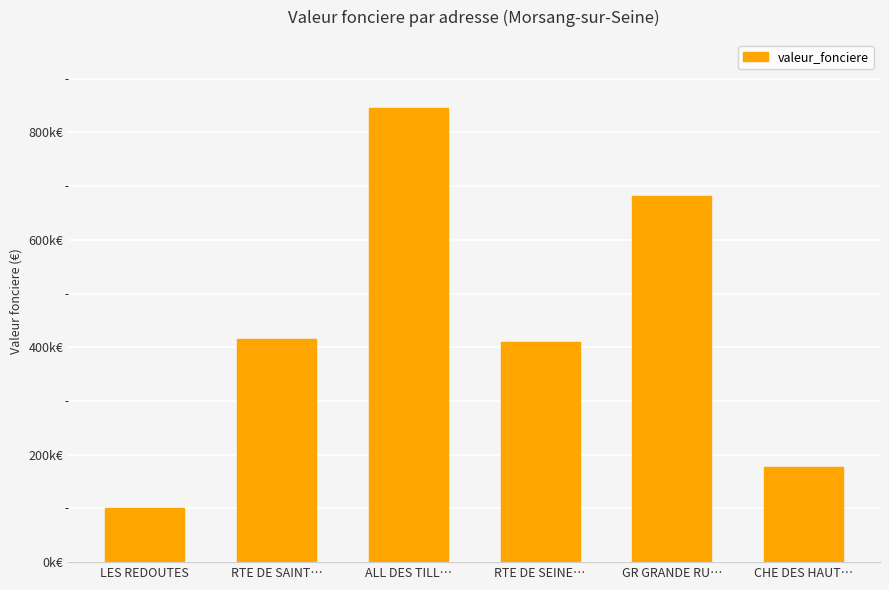

Does the chart contain any negative values?

No